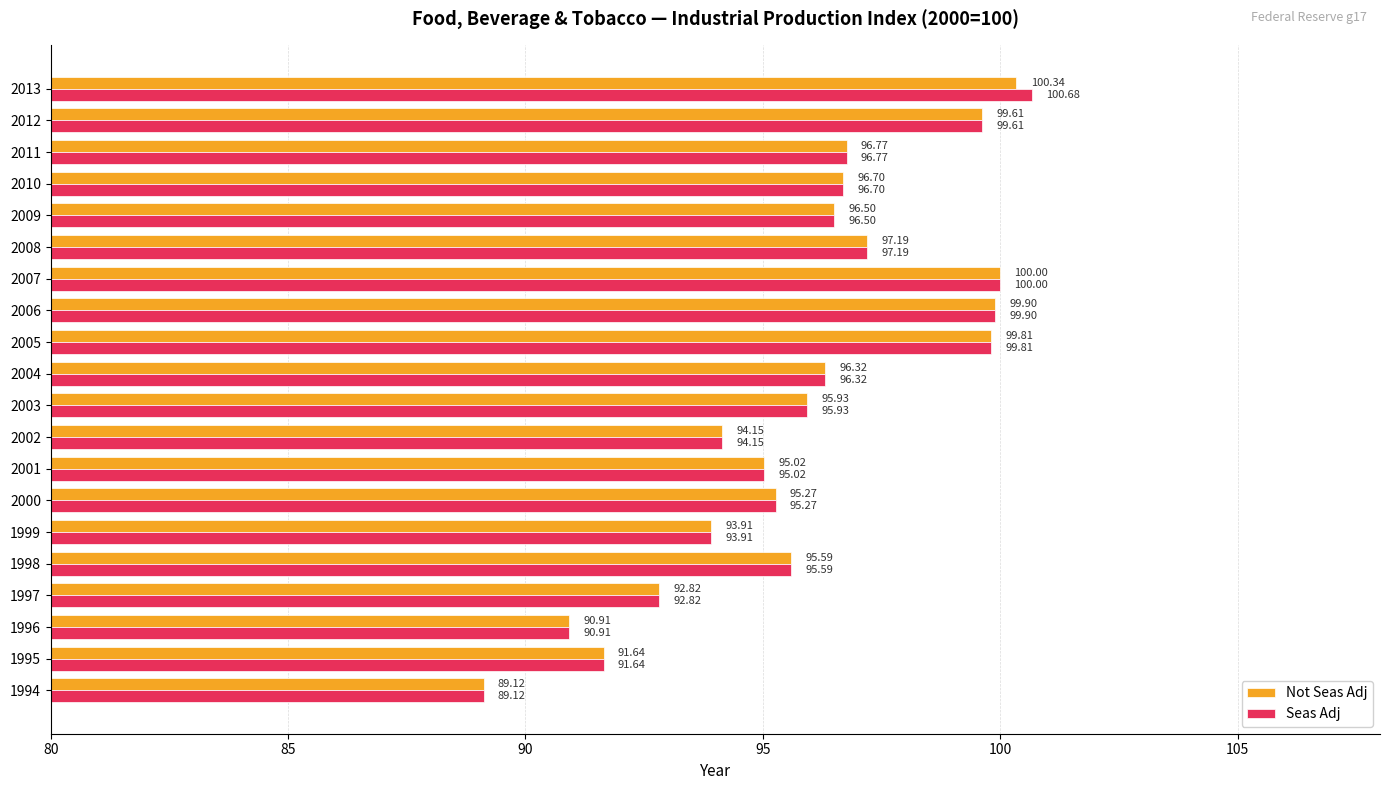

At which category is the sum across all series the highest?

2013